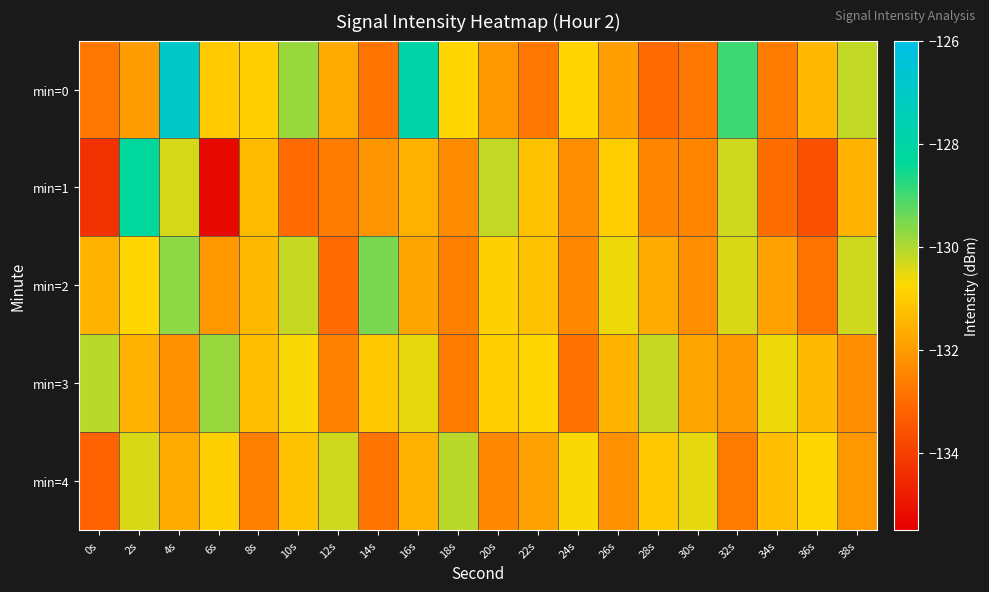

What is the smallest value displayed?

-135.3